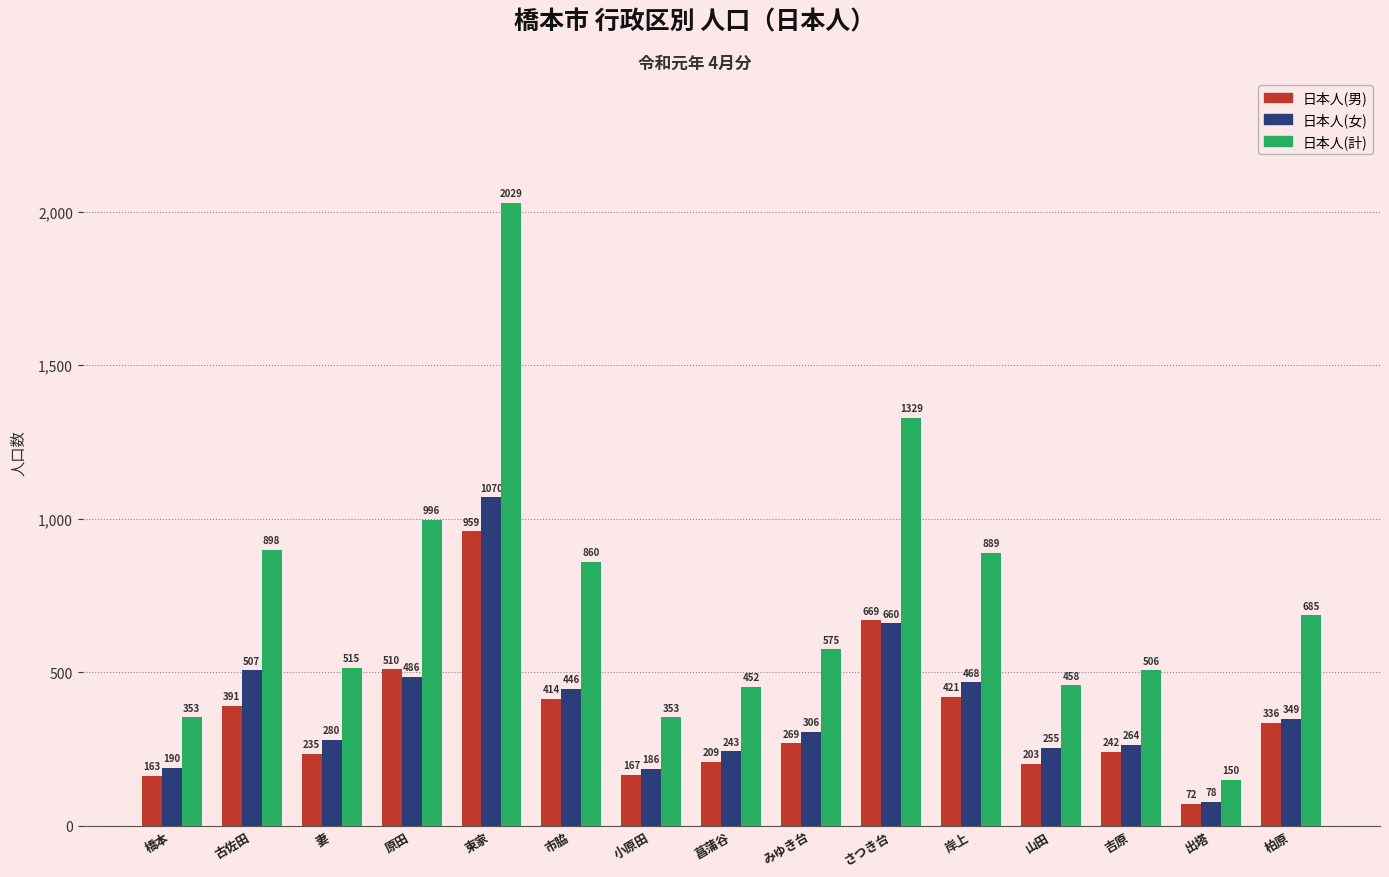

What is the value of the 日本人(計) bar at the 2nd from the left?

898